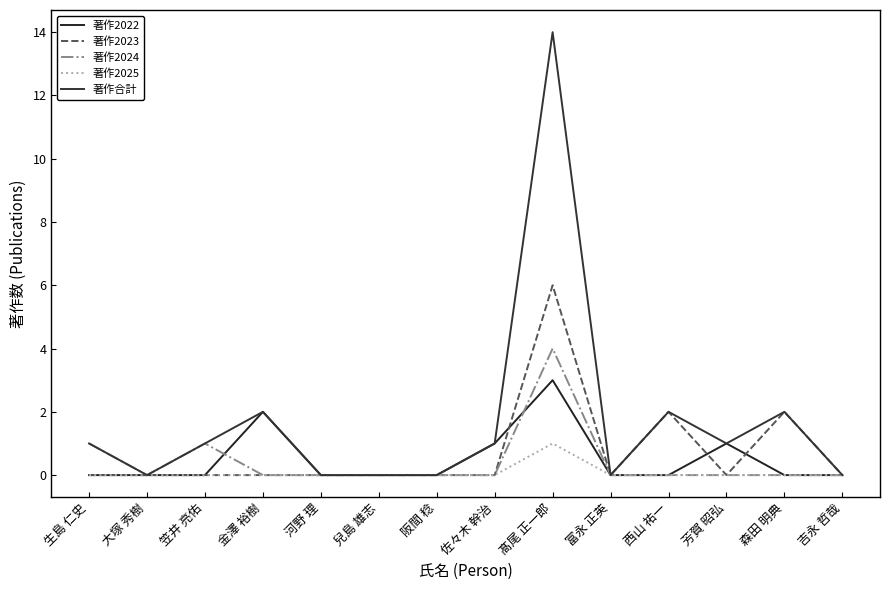

What is the maximum value shown in the chart?

14